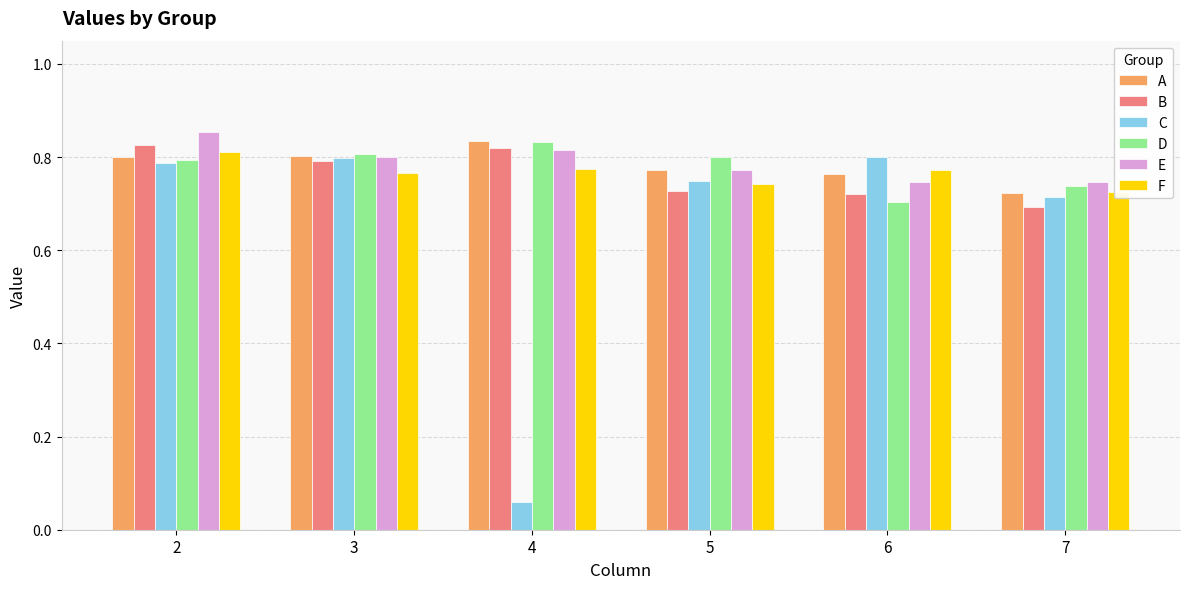

True or false: B has a value of 0.7 at 7.

True